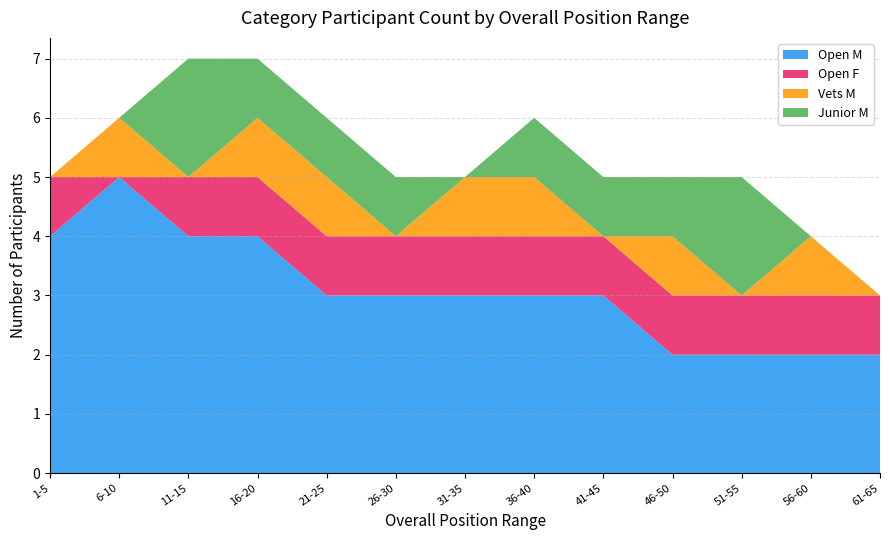

The value of Open M at 11-15 is 1. True or false?

False